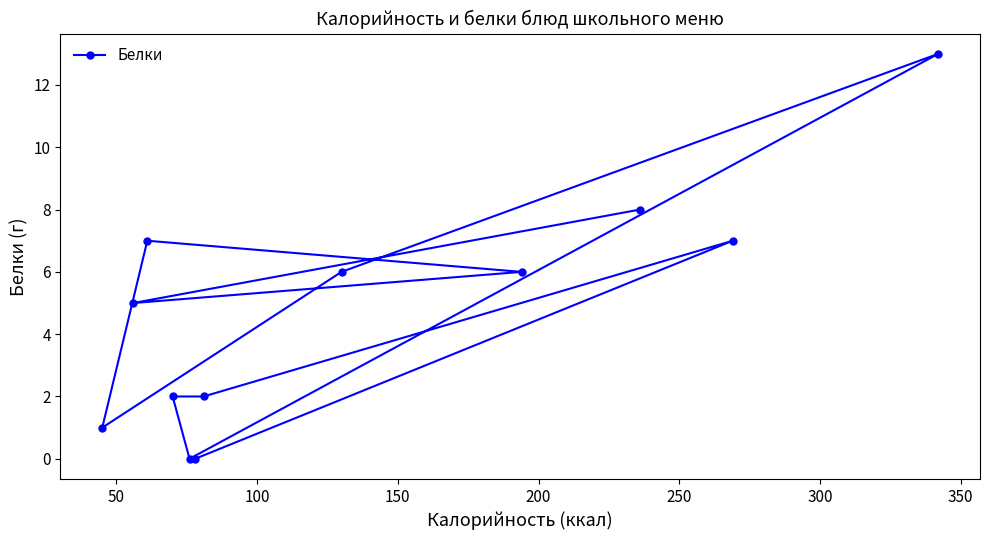

What is the difference between the maximum and minimum values?

13